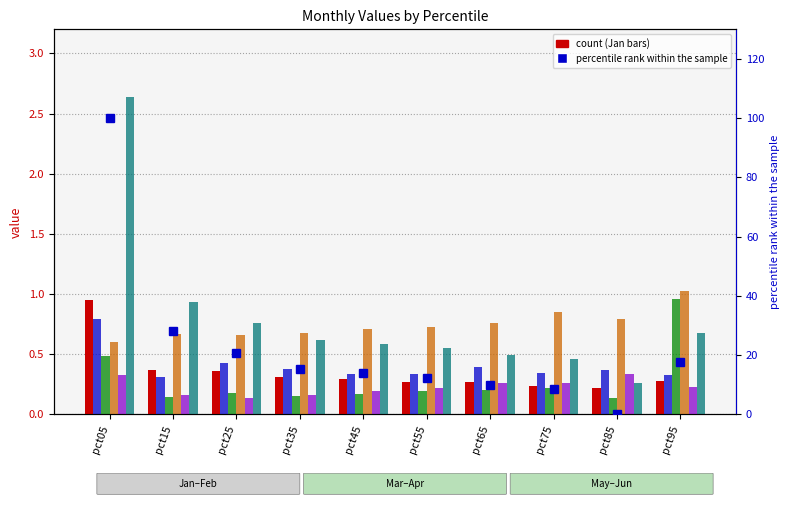

At which label does Feb reach its minimum?

pct15